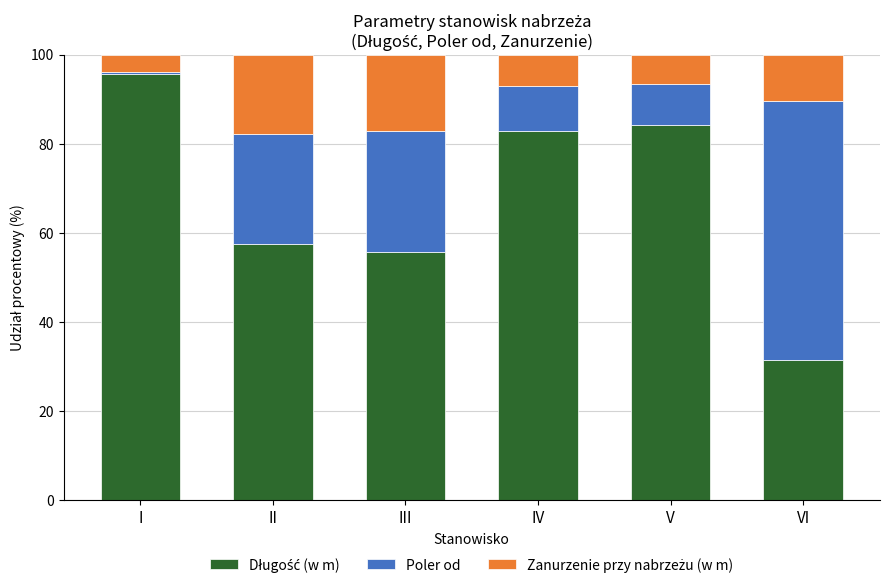

How many distinct data groups are displayed?

3